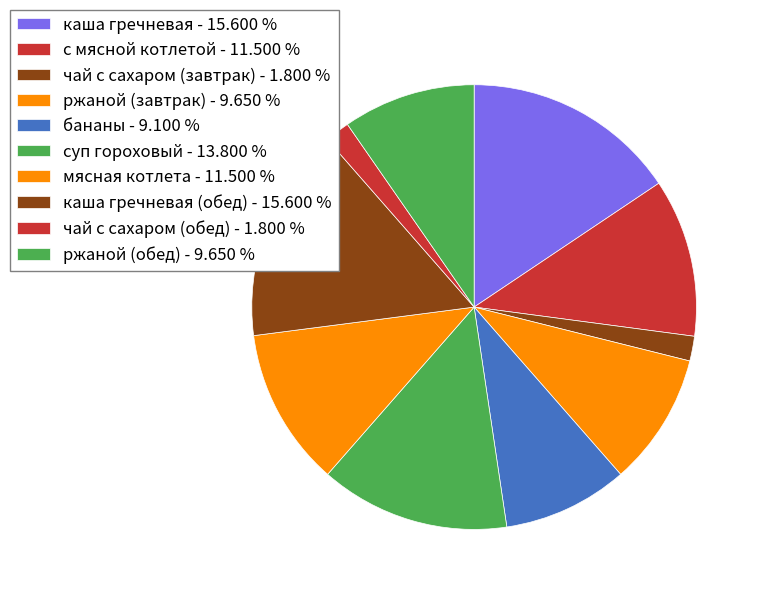

Count the number of slices in the pie.

10